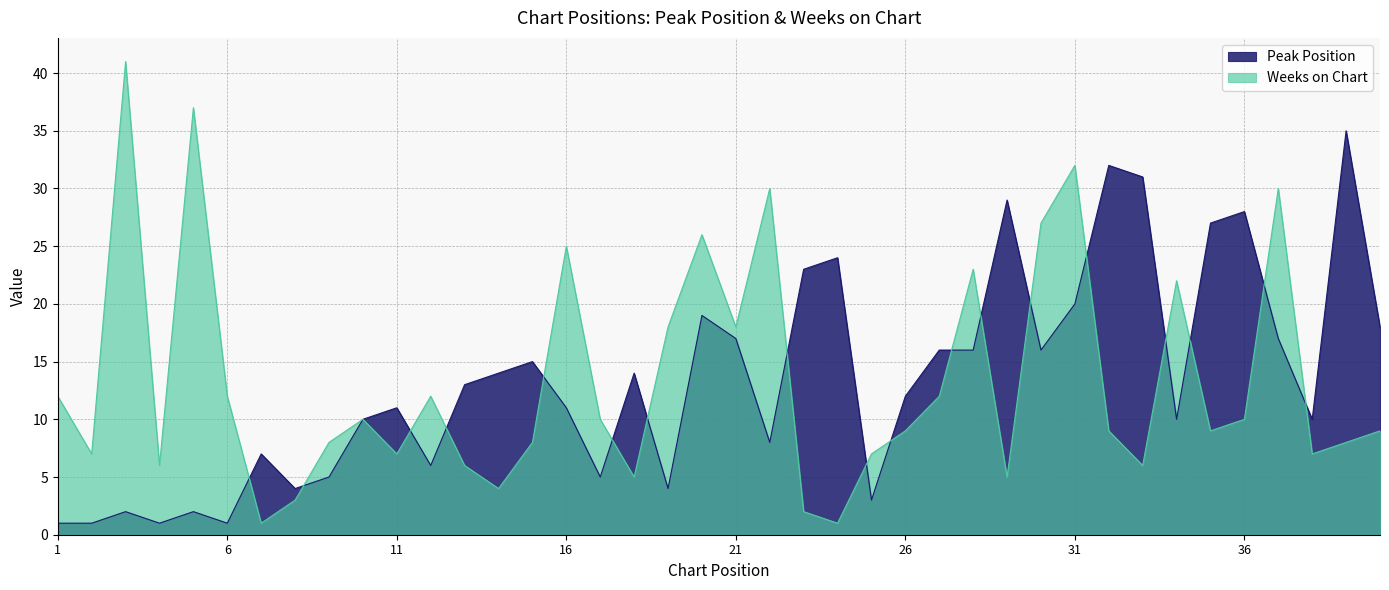

Which category has the highest value in the Peak Position series?

39